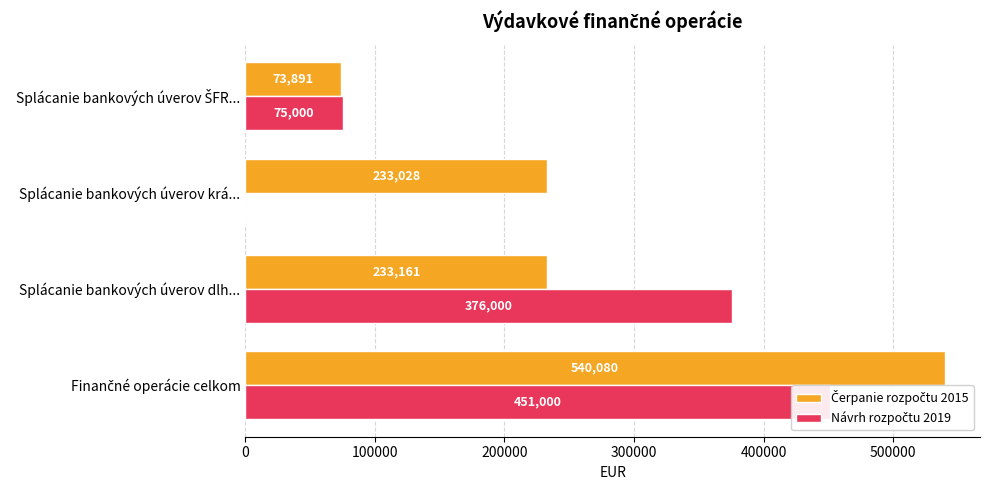

True or false: Čerpanie rozpočtu 2015 has a value of 233027.7 at Splácanie bankových úverov krá....

True